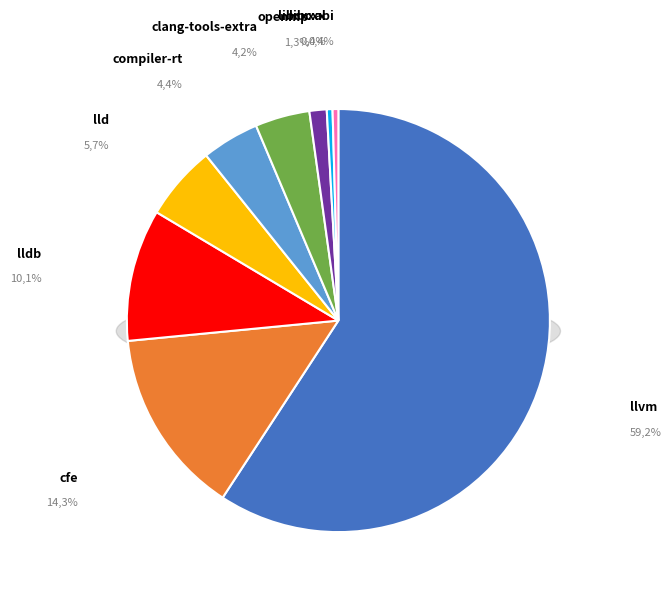

Which category has the smallest portion of the pie?

libcxx